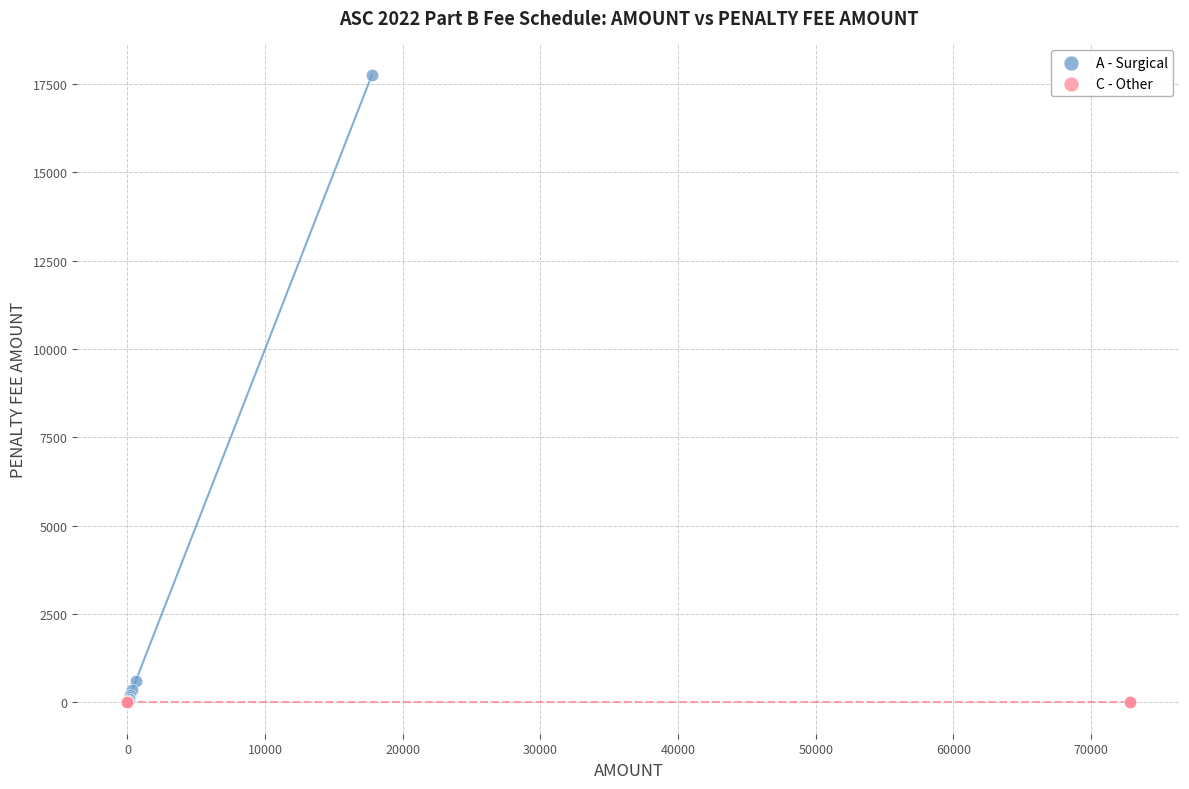

What are all the series names shown in the legend?

A - Surgical, C - Other